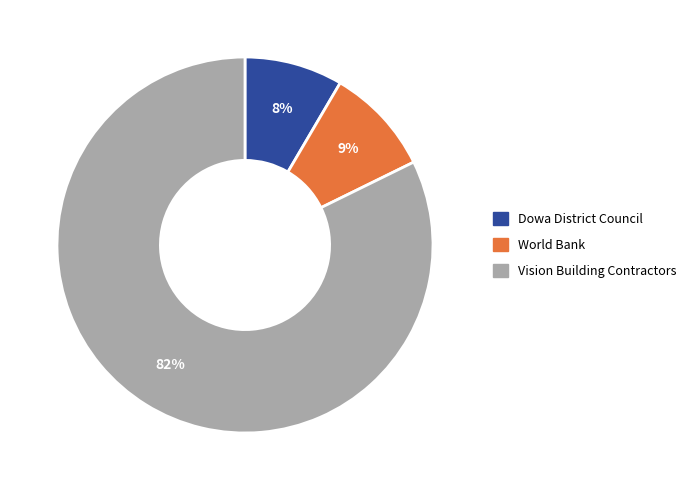

Count the number of slices in the pie.

3